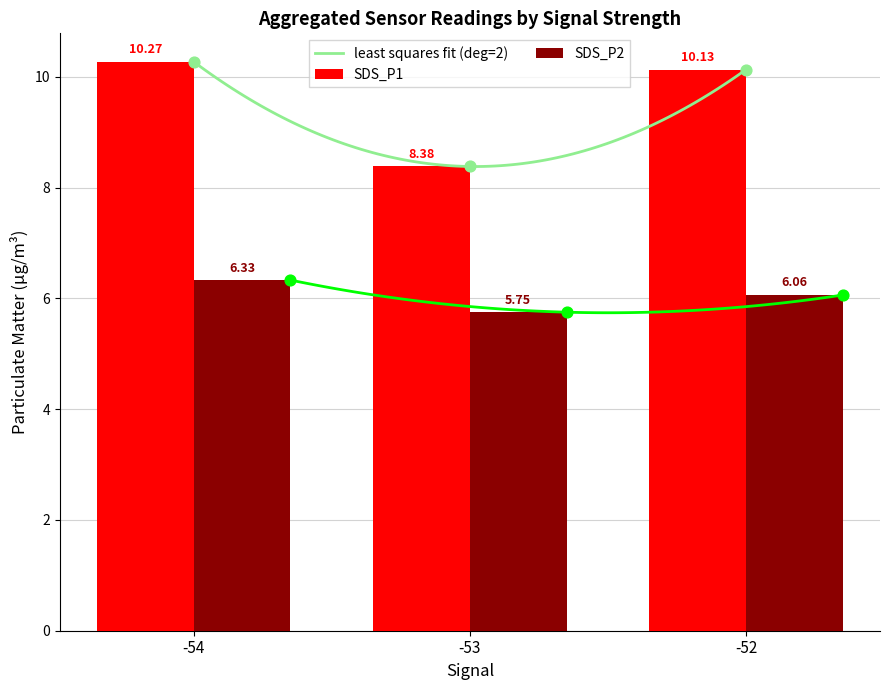

Which series reaches the minimum Y coordinate?

SDS_P2